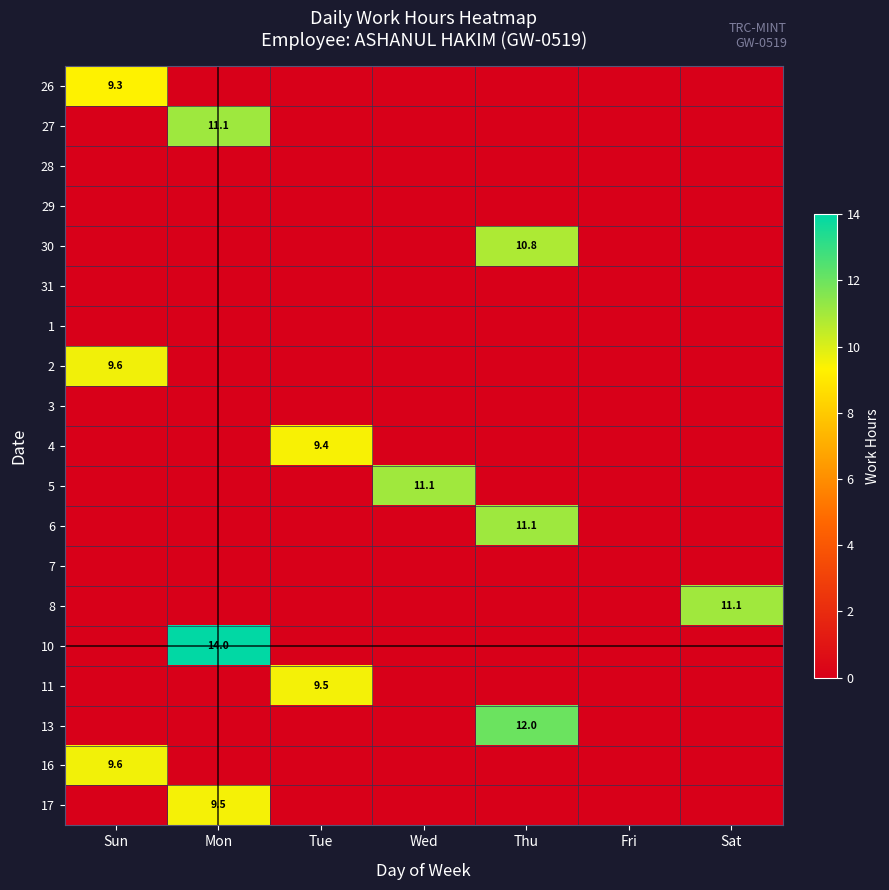

Where is 5 nearest to the value 5?

Sun